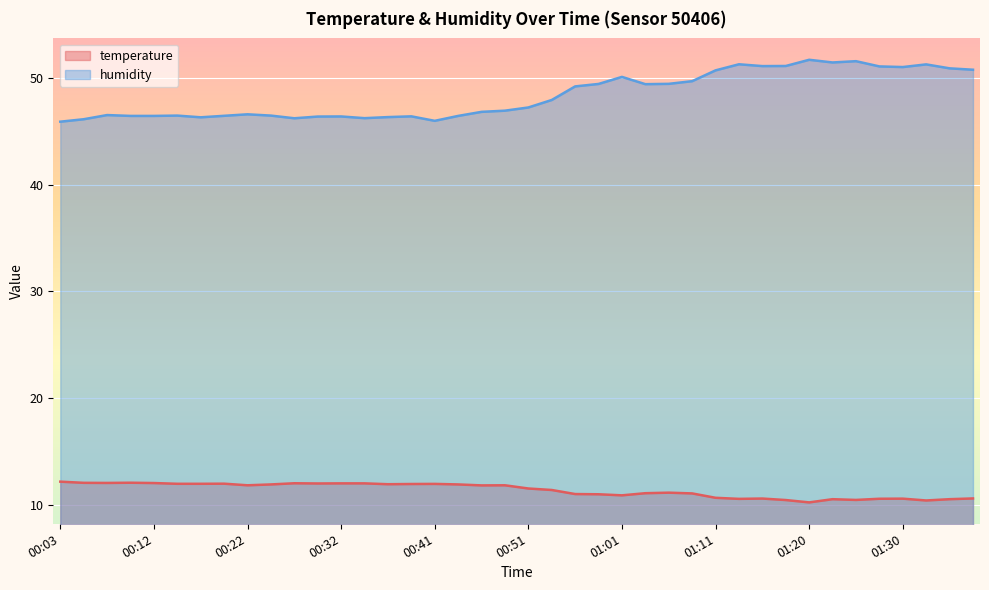

The value of temperature at 00:51 is 8.0. True or false?

False